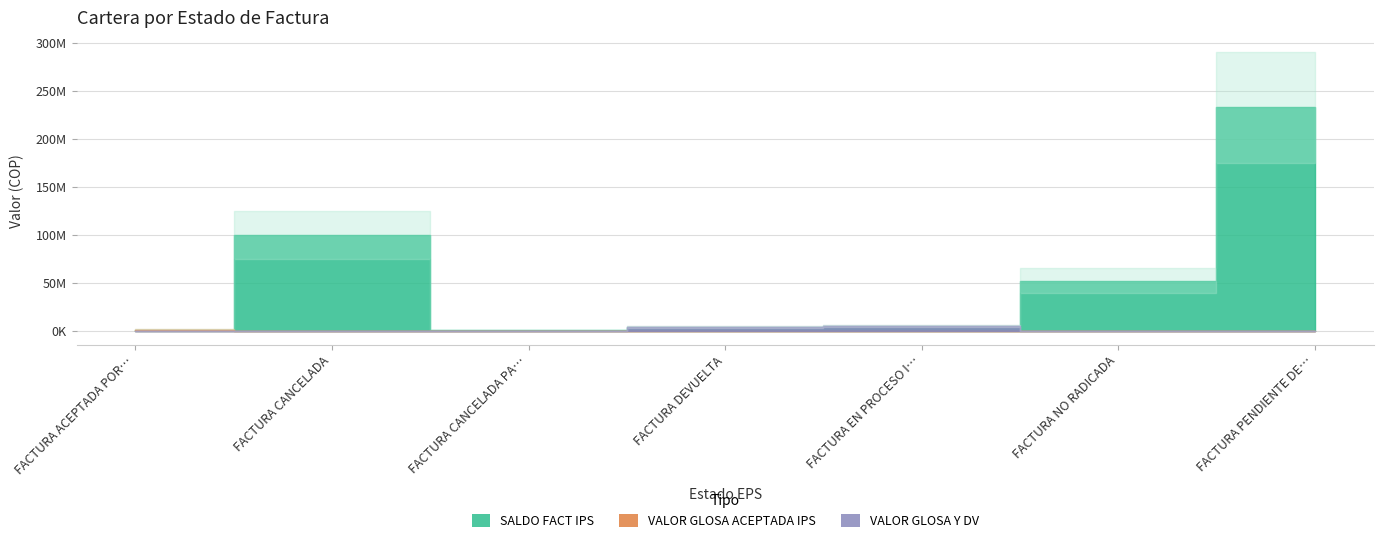

Where is VALOR GLOSA Y DV nearest to the value 2591050?

FACTURA DEVUELTA